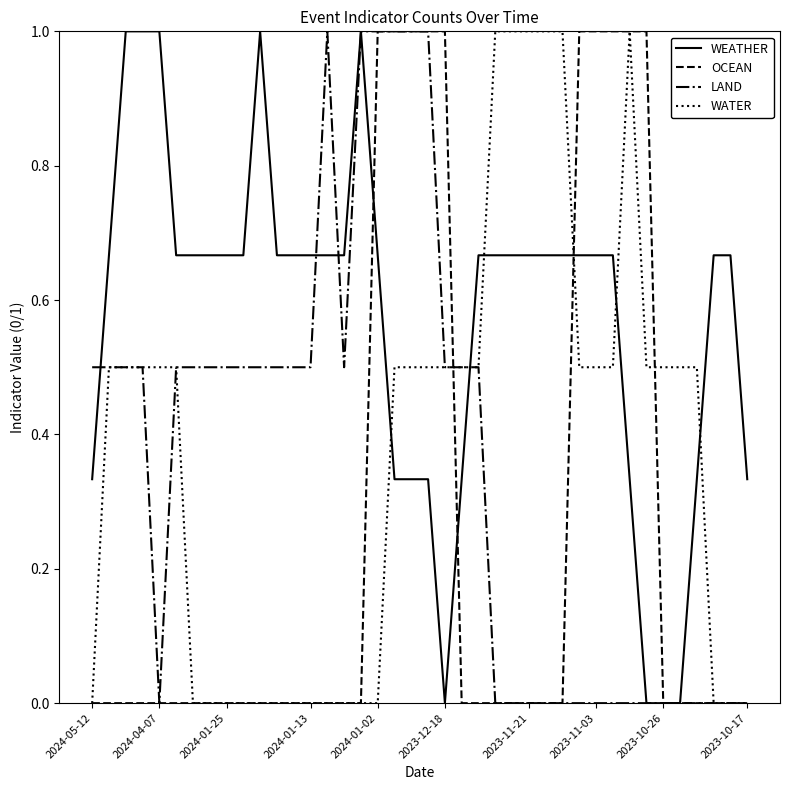

True or false: WATER and WEATHER cross at least once.

True